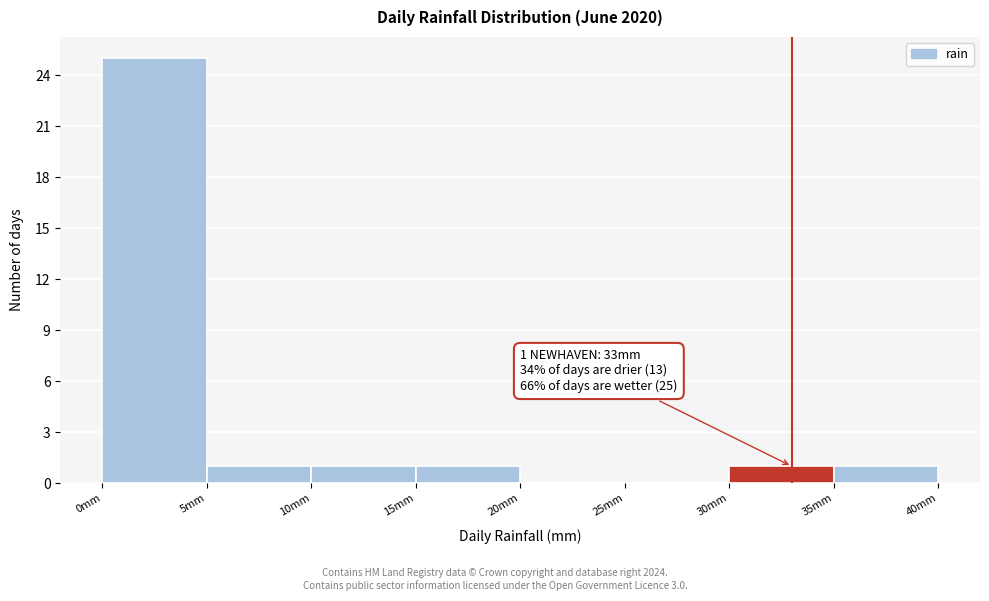

Over which range of the x-axis is the bar tallest?

0 to 5